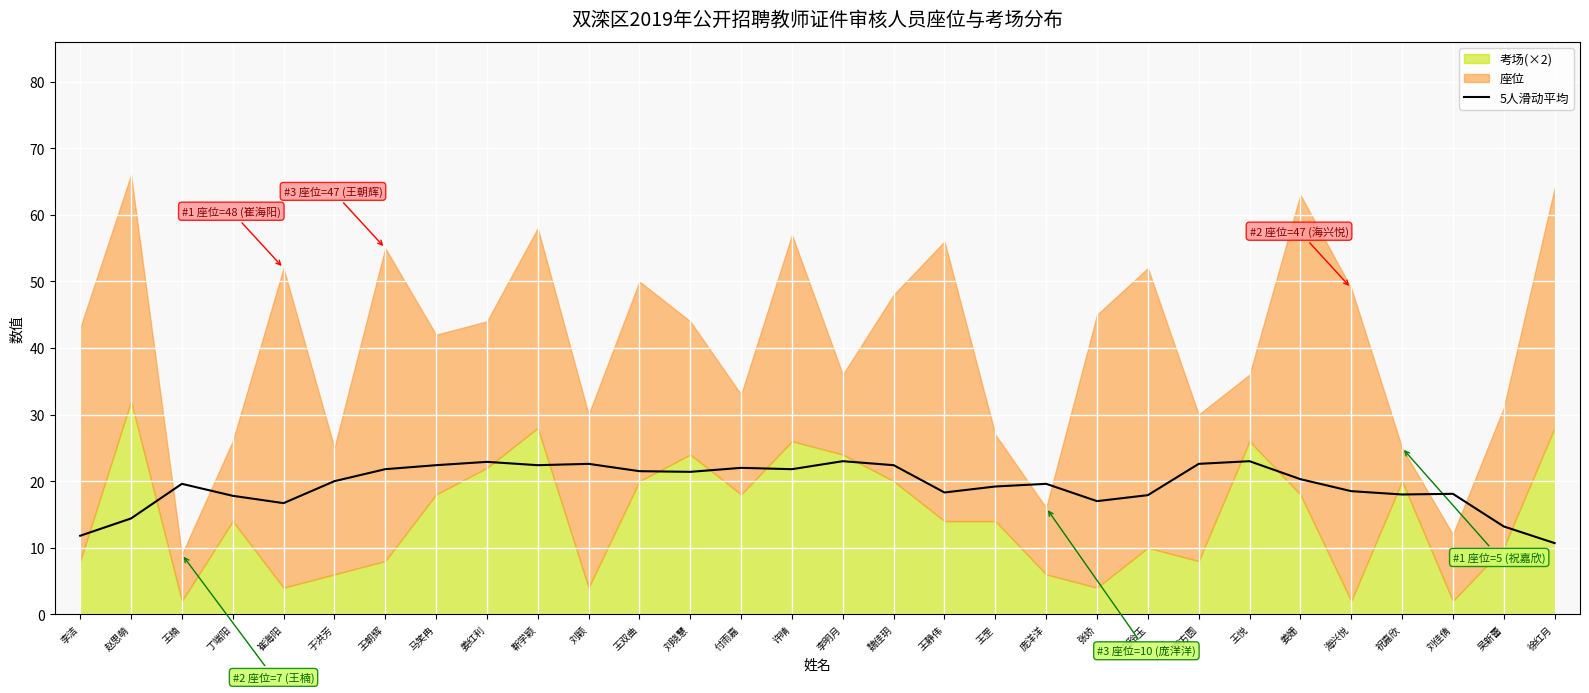

True or false: 5人滑动平均 has a value of 21.8 at 王朝辉.

True